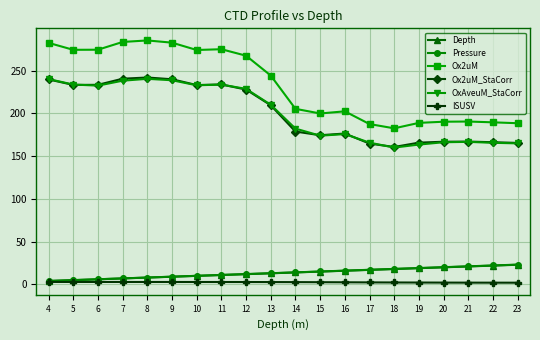

Which series has the widest spread of values?

Ox2uM